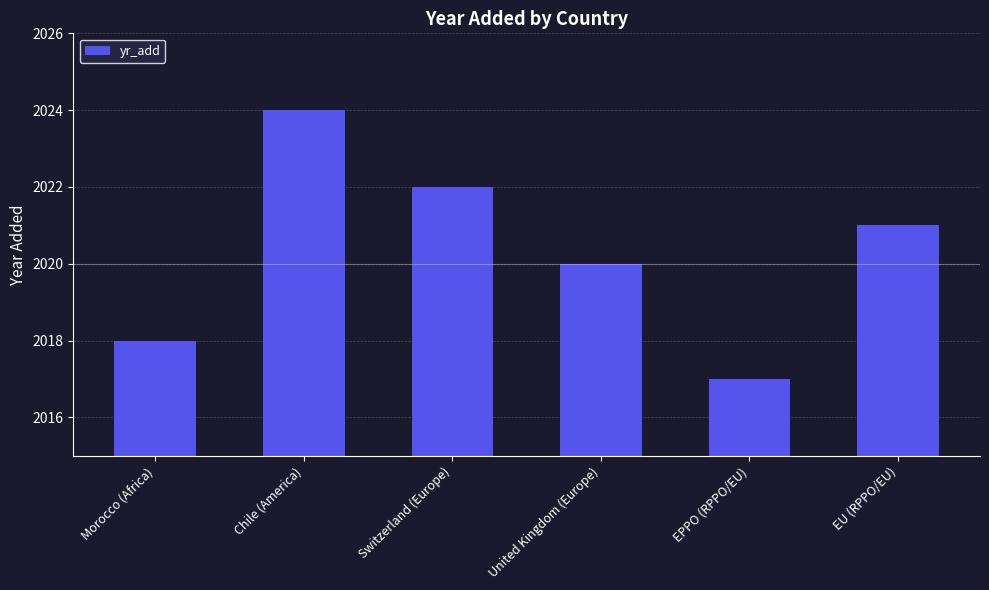

Reading left to right, extract all data points from this chart.

2018	2024	2022	2020	2017	2021